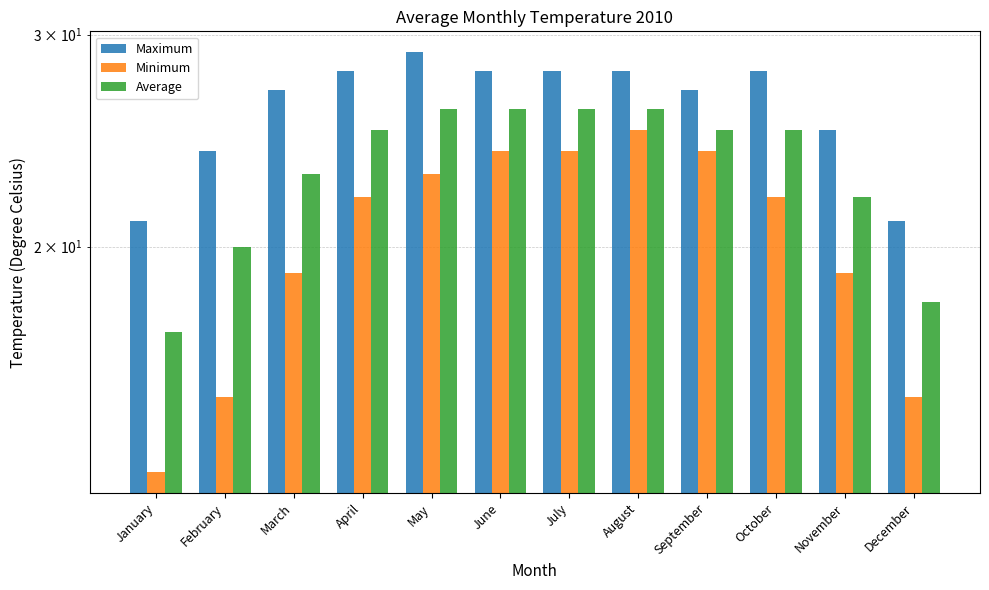

Where does the Average series first go above 25?

May